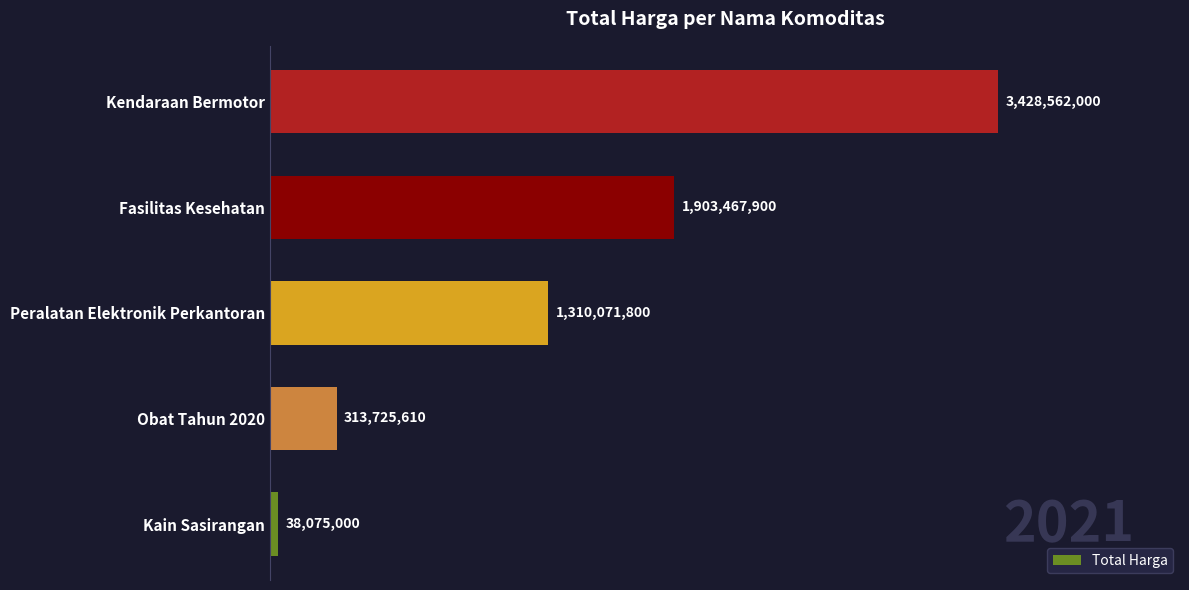

List the labels in order of value, smallest first.

Kain Sasirangan, Obat Tahun 2020, Peralatan Elektronik Perkantoran, Fasilitas Kesehatan, Kendaraan Bermotor